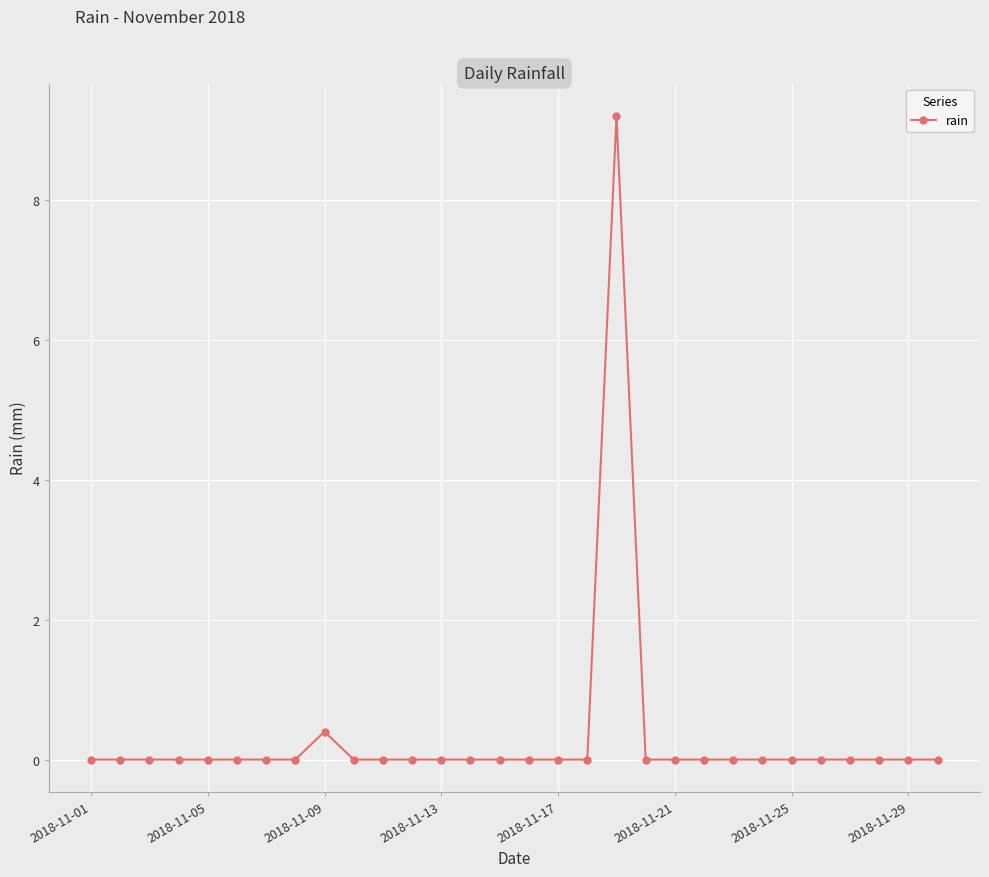

What is the greatest value displayed?

9.2